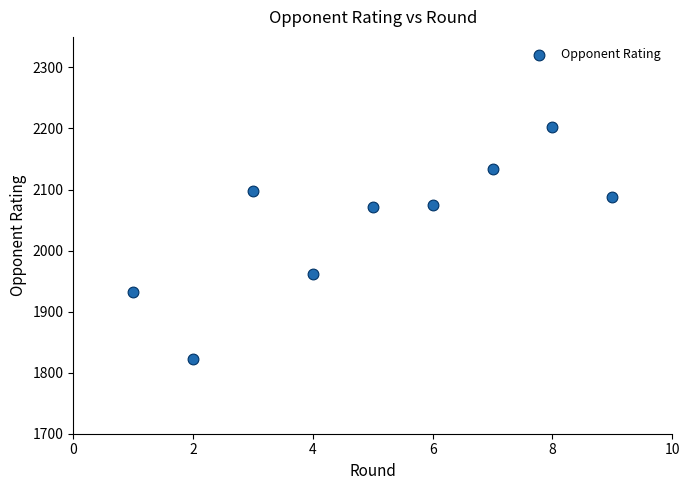

What is the average Y value?

2042